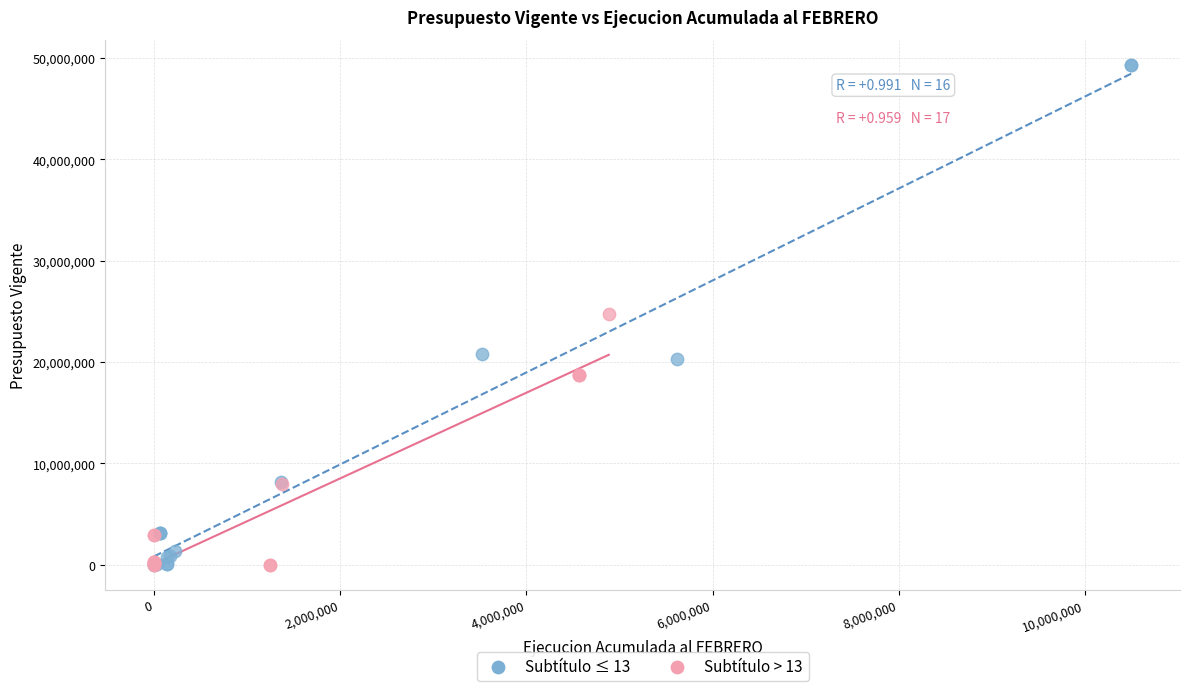

Which series reaches the maximum Y coordinate?

Subtítulo ≤ 13